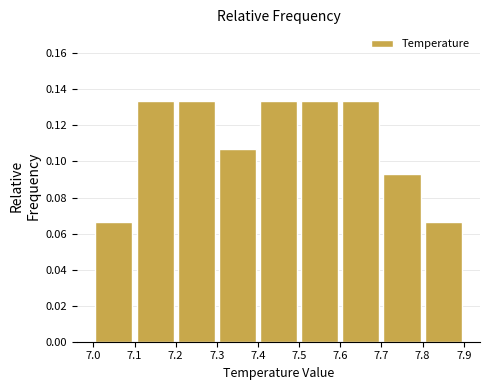

Reading left to right, list every bar in this chart as the range it spans on the x-axis followed by its height. The values are not printed on the chart, so give them approximately, as read against the axis.

7.0 to 7.1: 0.066
7.1 to 7.2: 0.134
7.2 to 7.3: 0.134
7.3 to 7.4: 0.106
7.4 to 7.5: 0.134
7.5 to 7.6: 0.134
7.6 to 7.7: 0.134
7.7 to 7.8: 0.094
7.8 to 7.9: 0.066